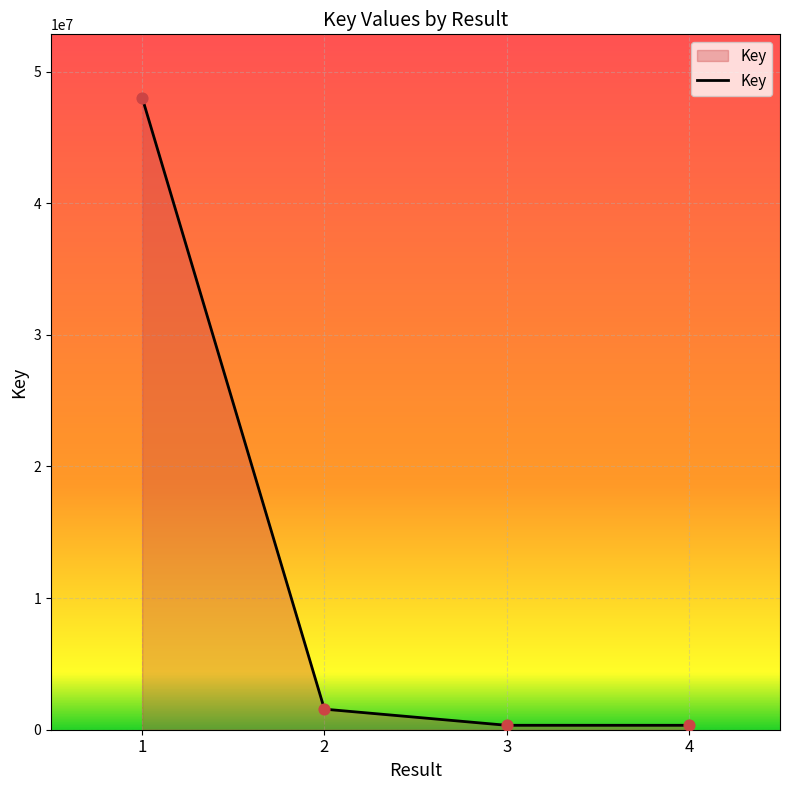

What is the change in value from 1 to 3?

-47693579